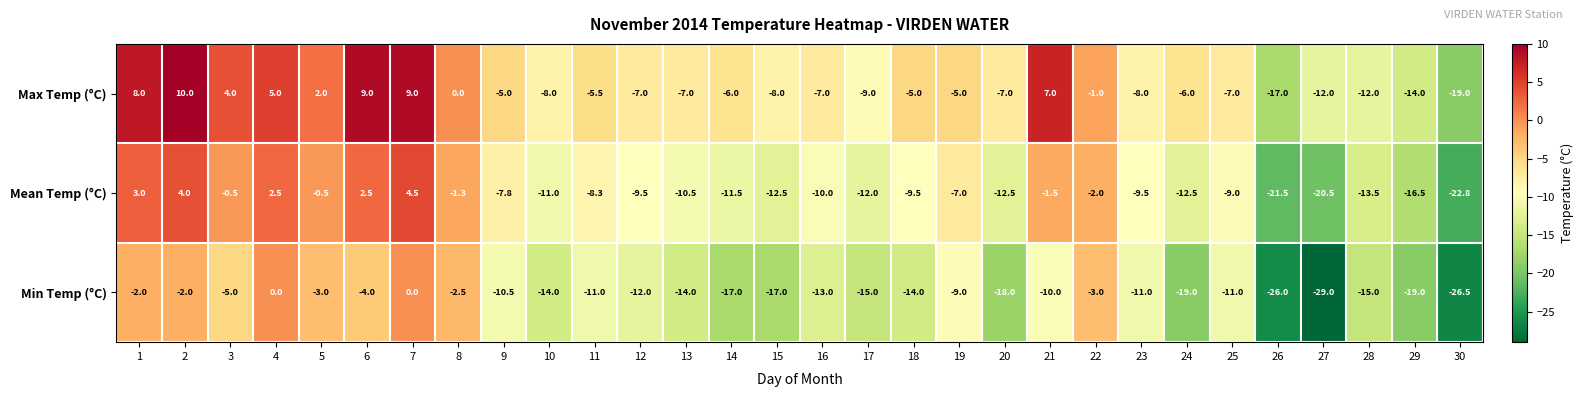

What is the difference between the Mean Temp (°C) values at 21 and 23?

8.0